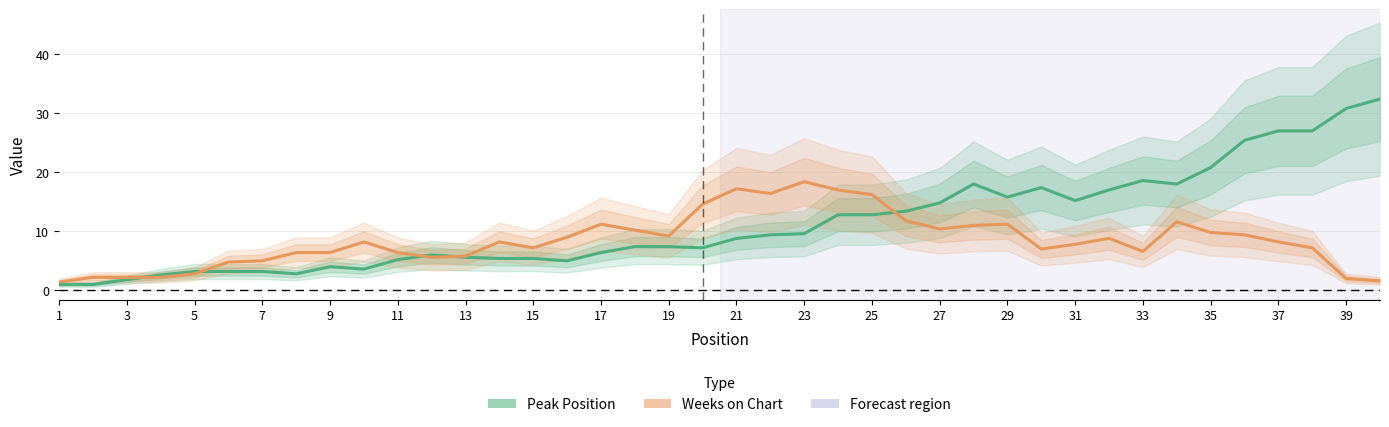

True or false: Peak Position has more than 2 interior local peaks.

True